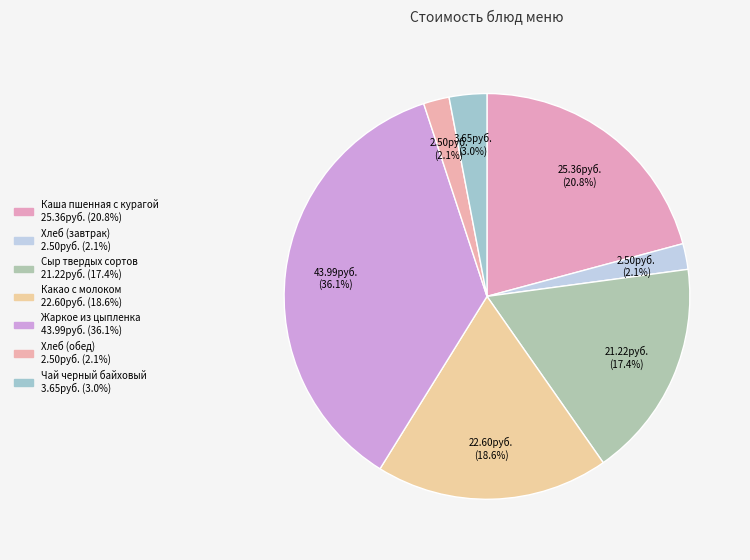

What is the largest slice in the pie chart?

Жаркое из цыпленка